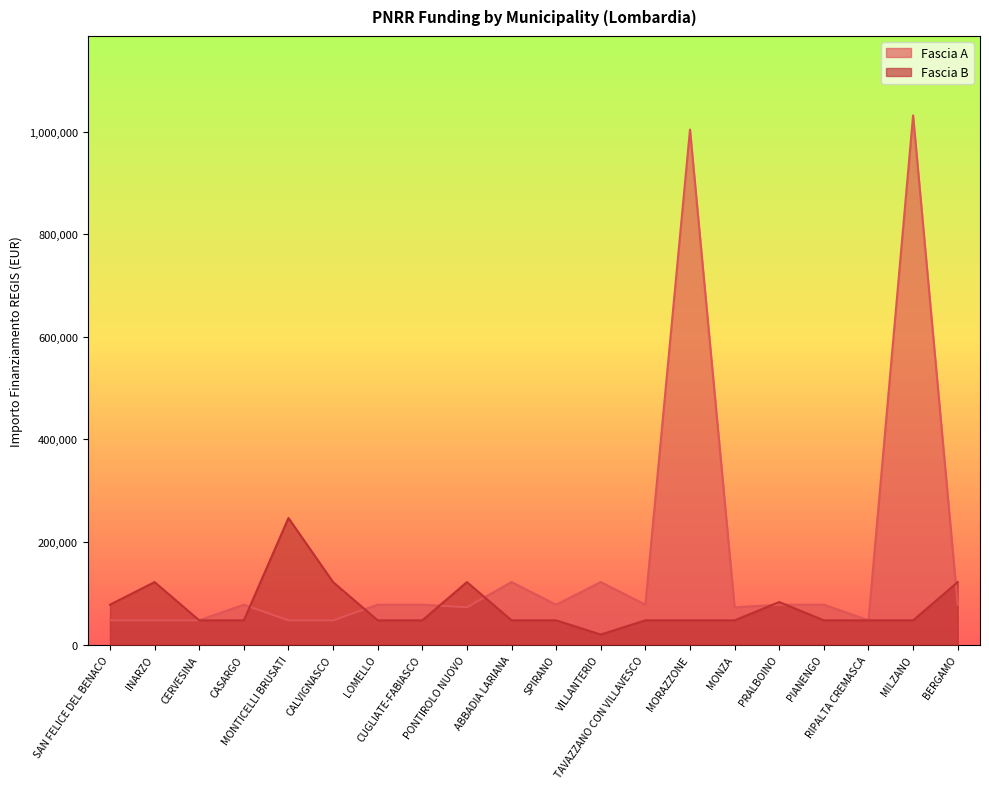

What is the sum of all Fascia A values?

3332832